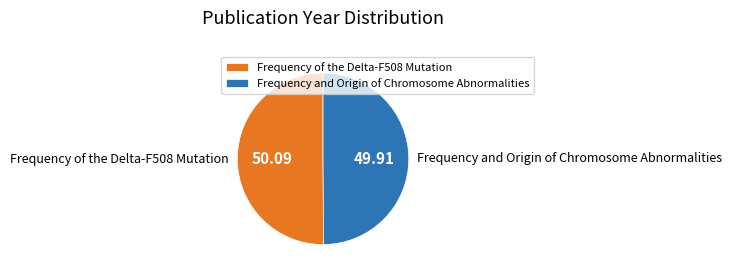

Combined, do Frequency and Origin of Chromosome Abnormalities and Frequency of the Delta-F508 Mutation account for over 50%?

Yes